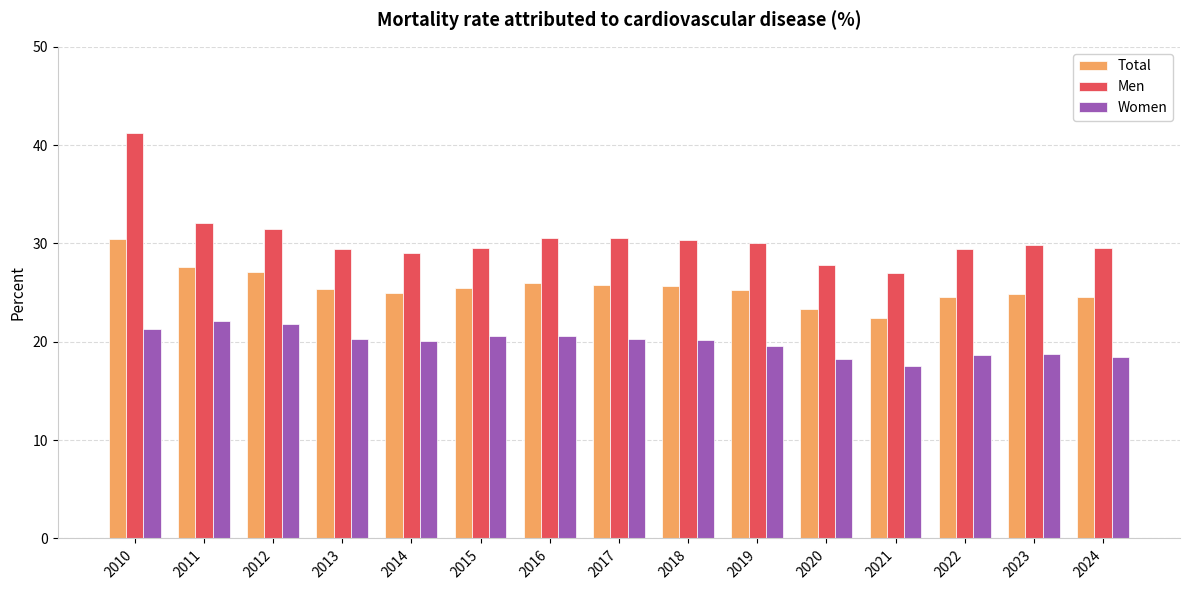

What value does the Women series have at 2017?

20.3